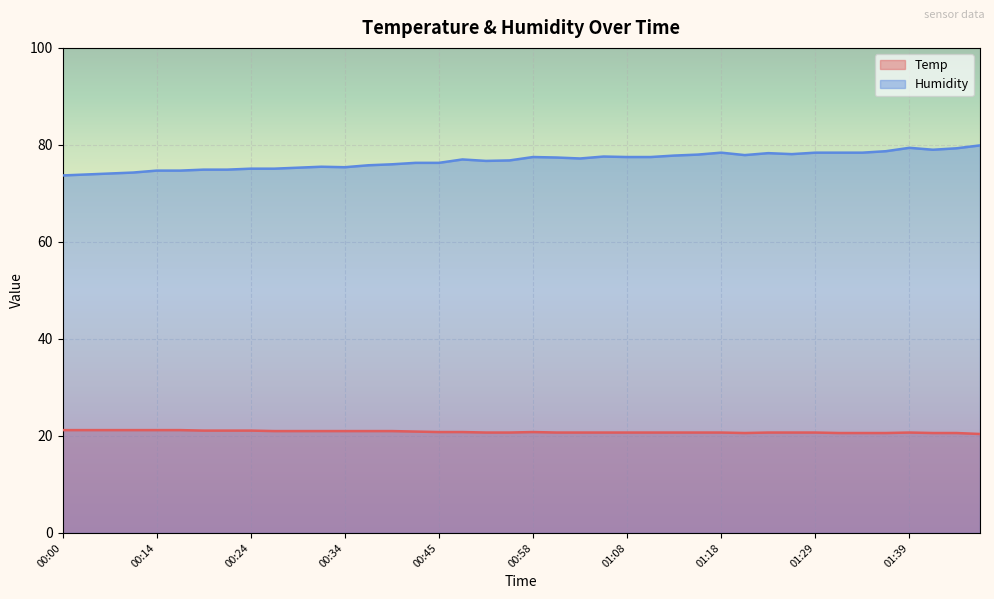

True or false: Temp and Humidity cross at least once.

False